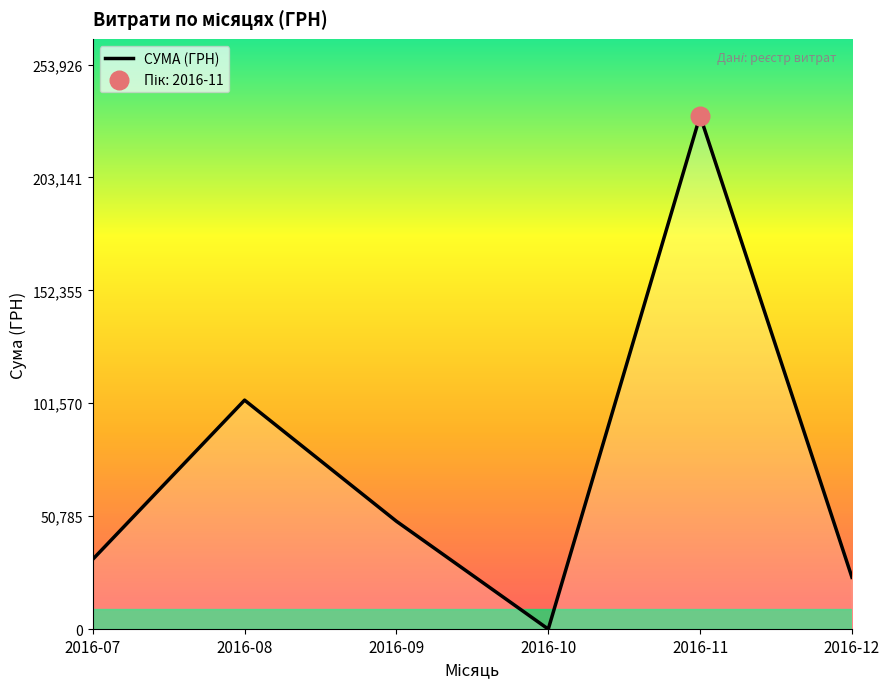

Between 2016-08 and 2016-11, which is larger?

2016-11